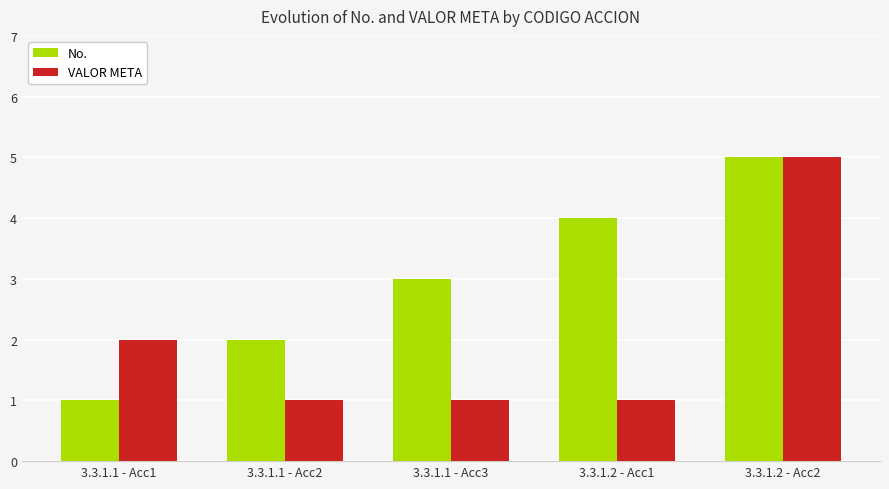

At which category is the sum across all series the highest?

3.3.1.2 - Acc2